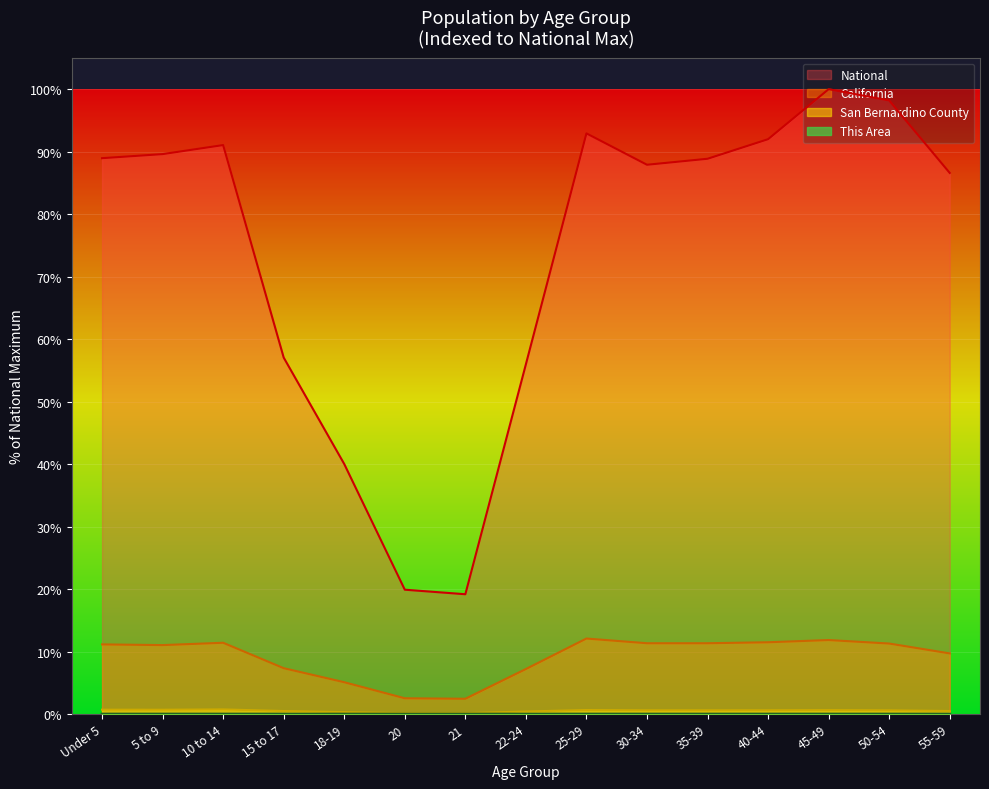

At how many categories does at least one series exceed 38?

13